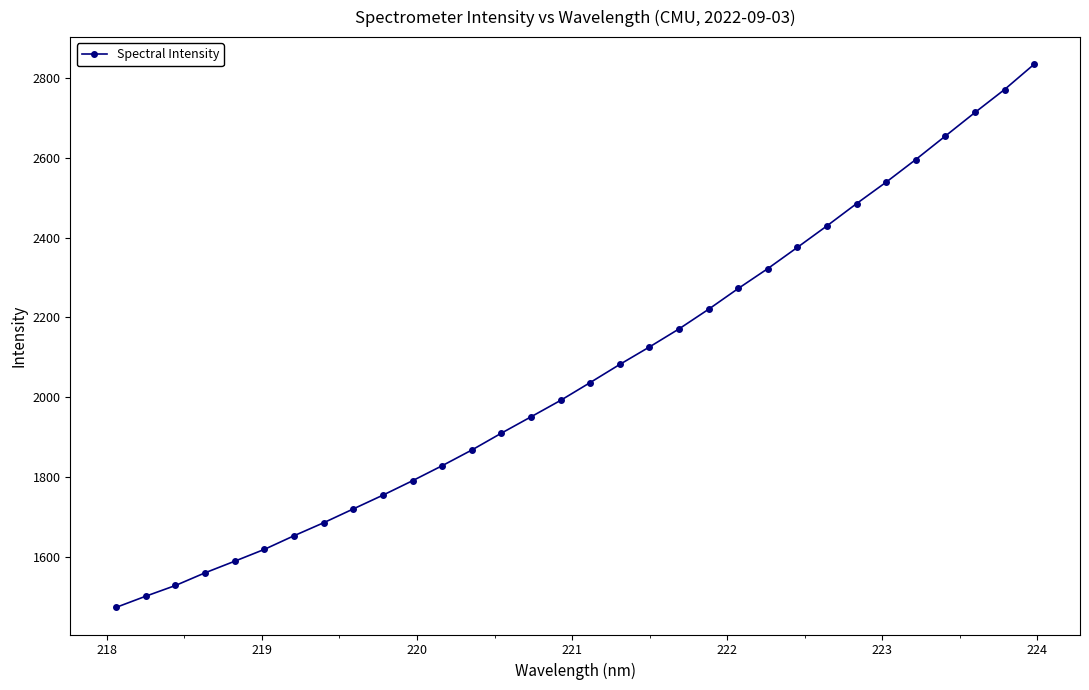

What is the maximum value shown in the chart?

2834.2